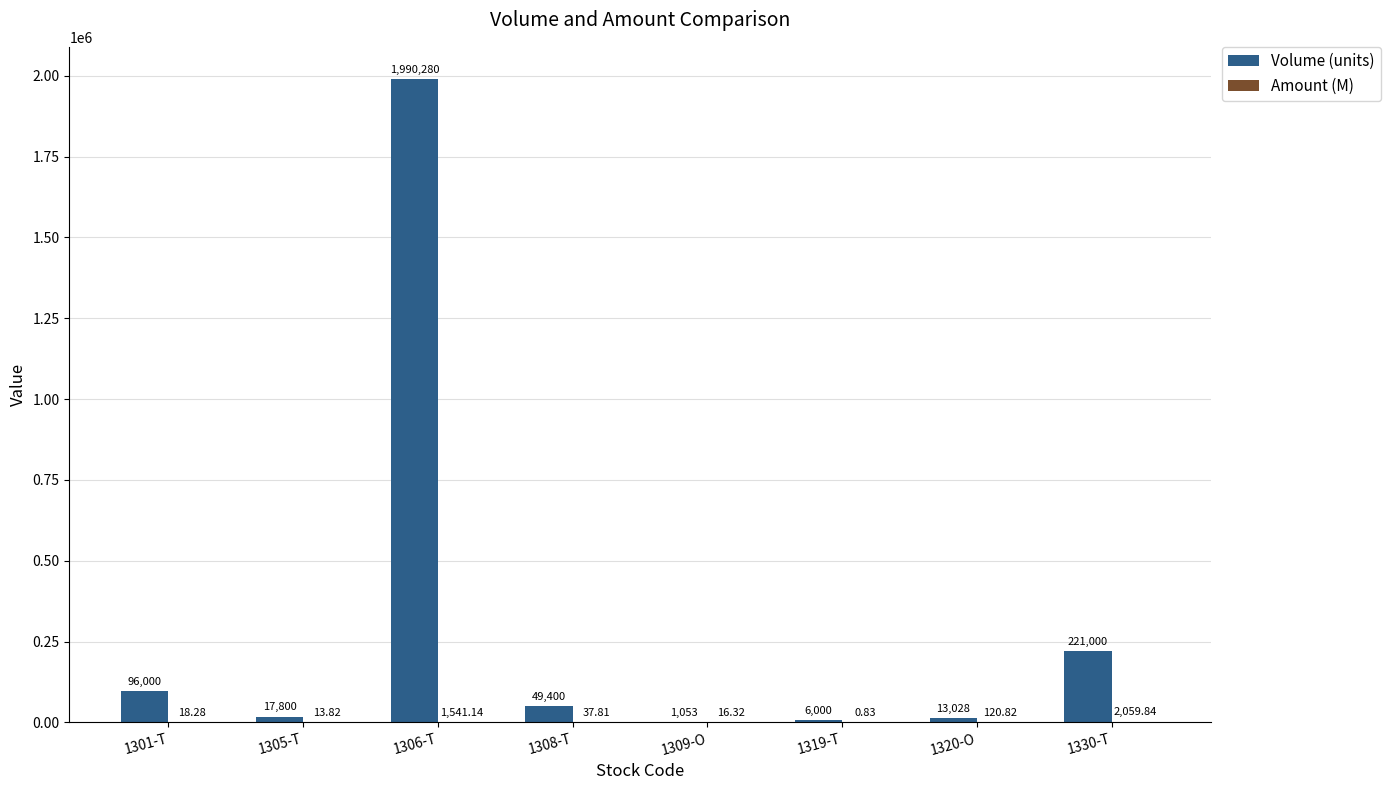

What is the sum of all Volume (units) values?

2394561.0